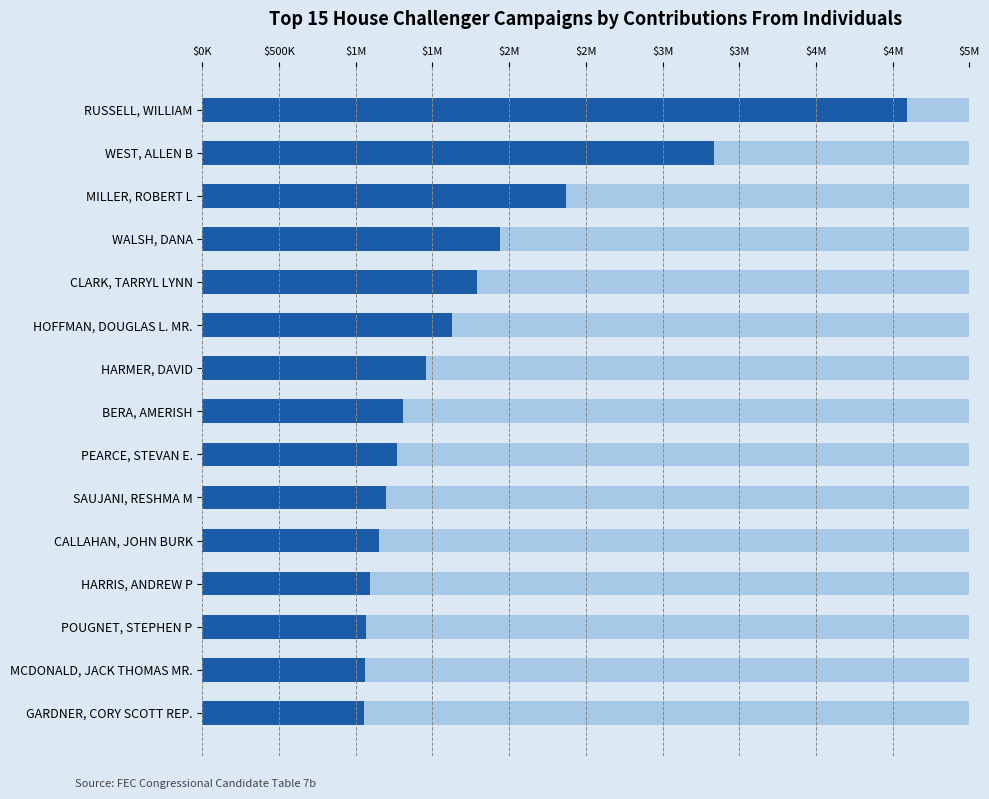

Is it true that the value at GARDNER, CORY SCOTT REP. is 1492608.3?

False